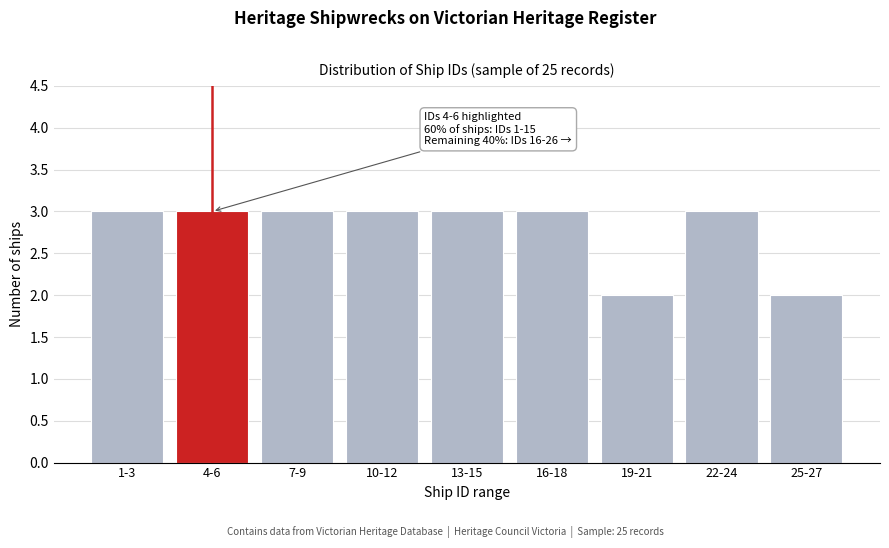

Reading right to left, transcribe all the data shown in this chart.

25-27=2	22-24=3	19-21=2	16-18=3	13-15=3	10-12=3	7-9=3	4-6=3	1-3=3